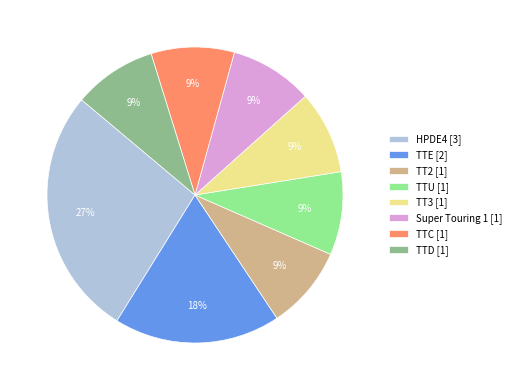

To the nearest percent, what is the average slice percentage?

12%